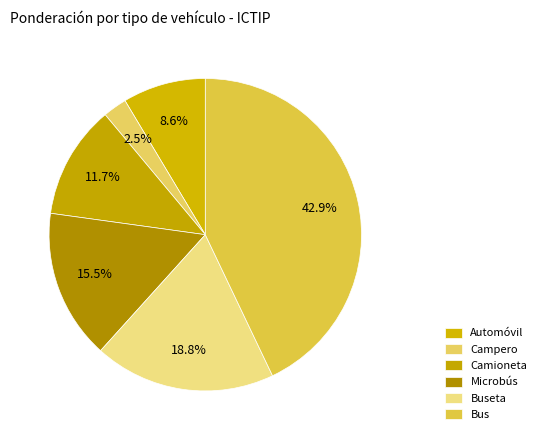

Do Buseta and Microbús together represent more than half of the pie?

No